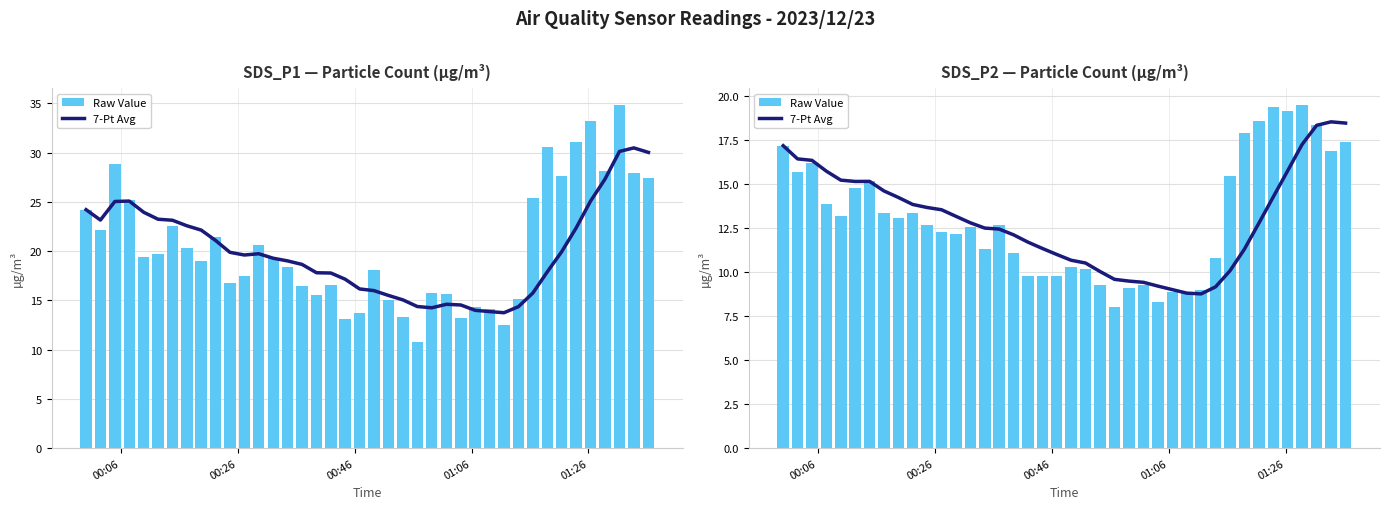

How many values in the 7-Pt Avg series are below 12?

16